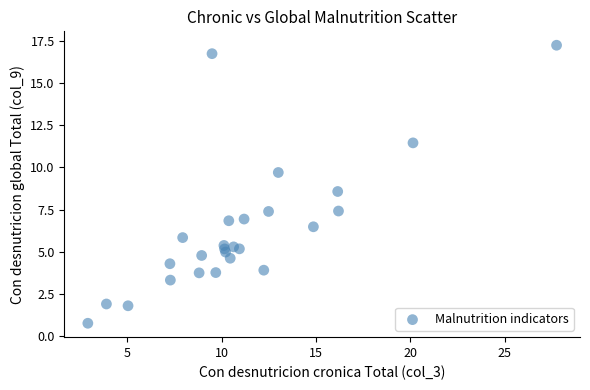

What Y value in the scatter plot is closest to 9?

8.6